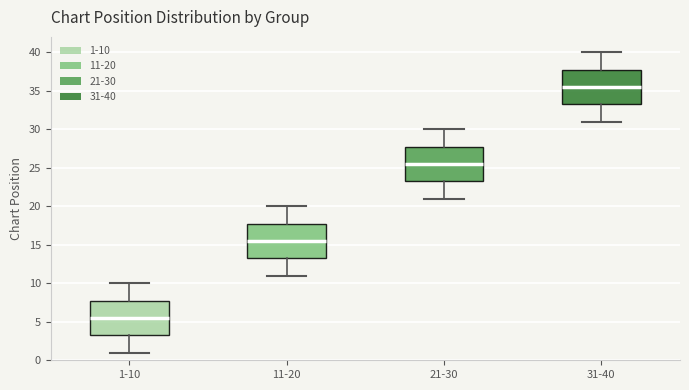

Where does the upper whisker of the box for 31-40 end on the y-axis? The values are not printed on the chart, so give them approximately, as read against the axis.

40.0